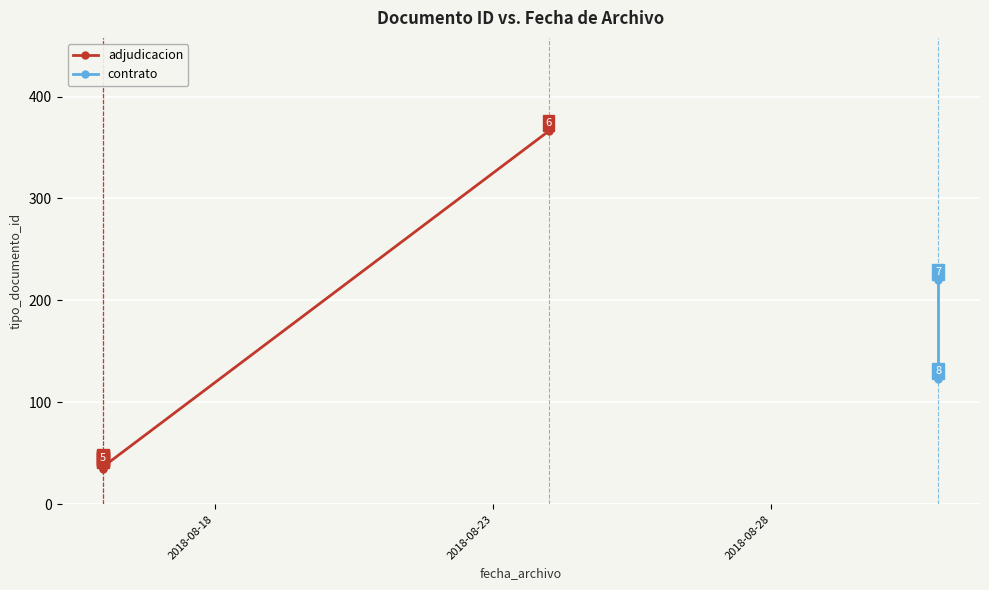

True or false: the data shows 8 at 2018-08-16.

False